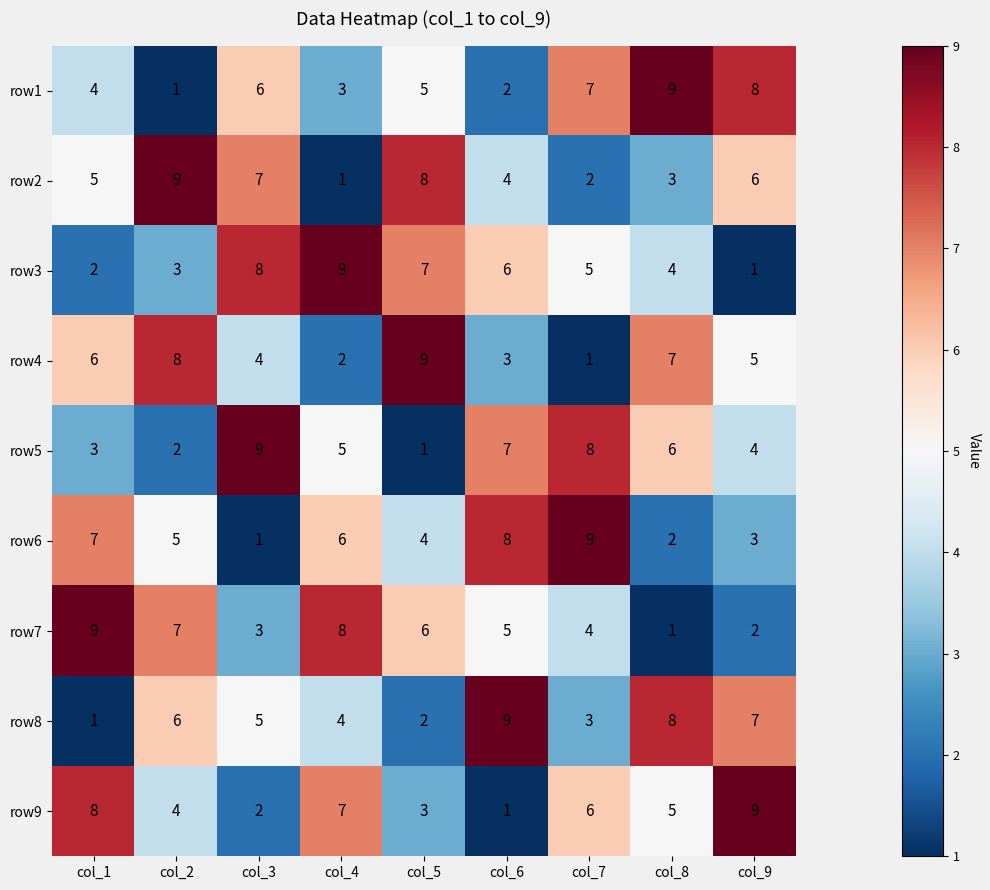

What is the total value across all series at col_5?

45